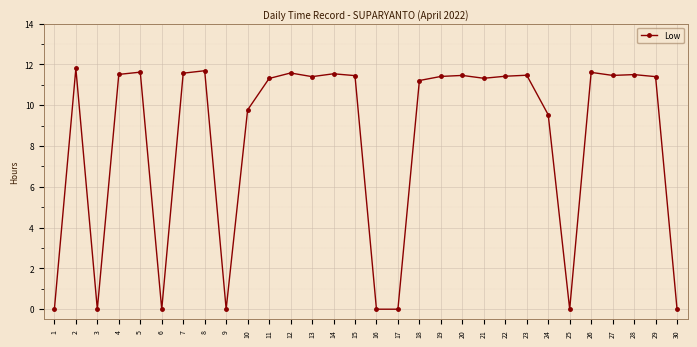

True or false: the data has more than 1 interior local peaks.

True